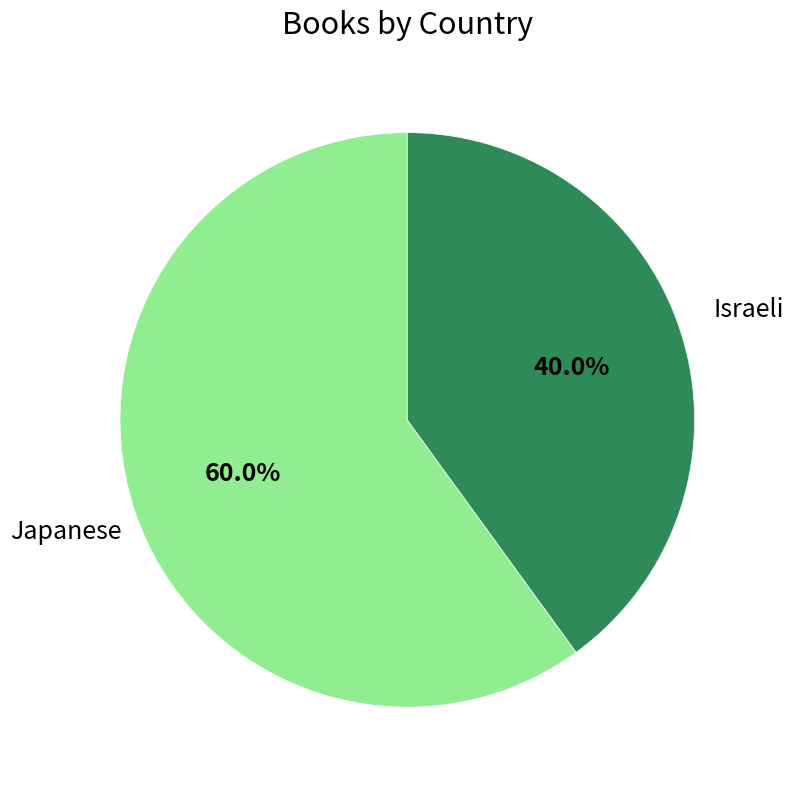

Rank the categories by value from highest to lowest.

Japanese, Israeli